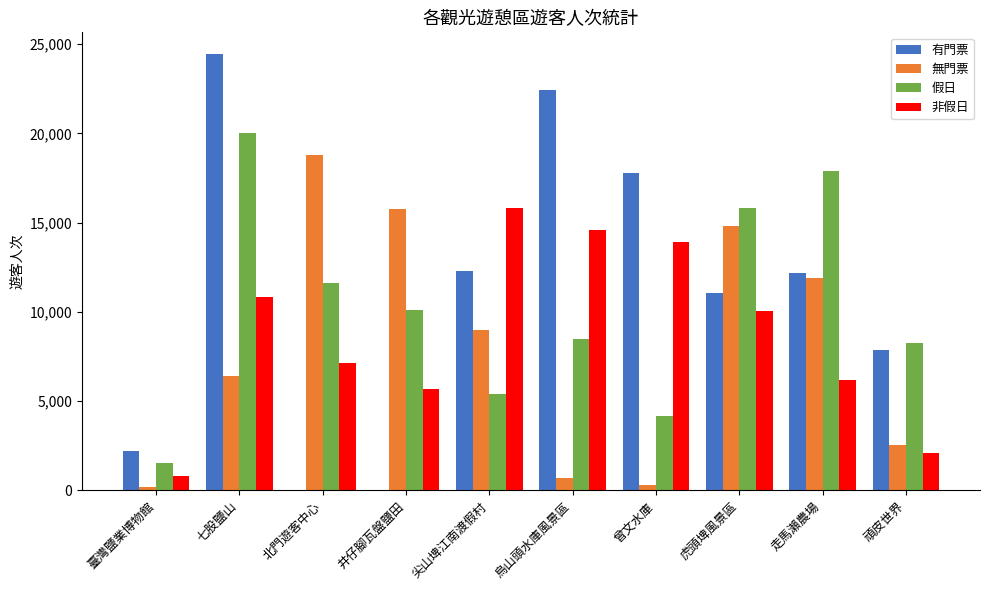

What is the total value across all series at 臺灣鹽業博物館?

4748